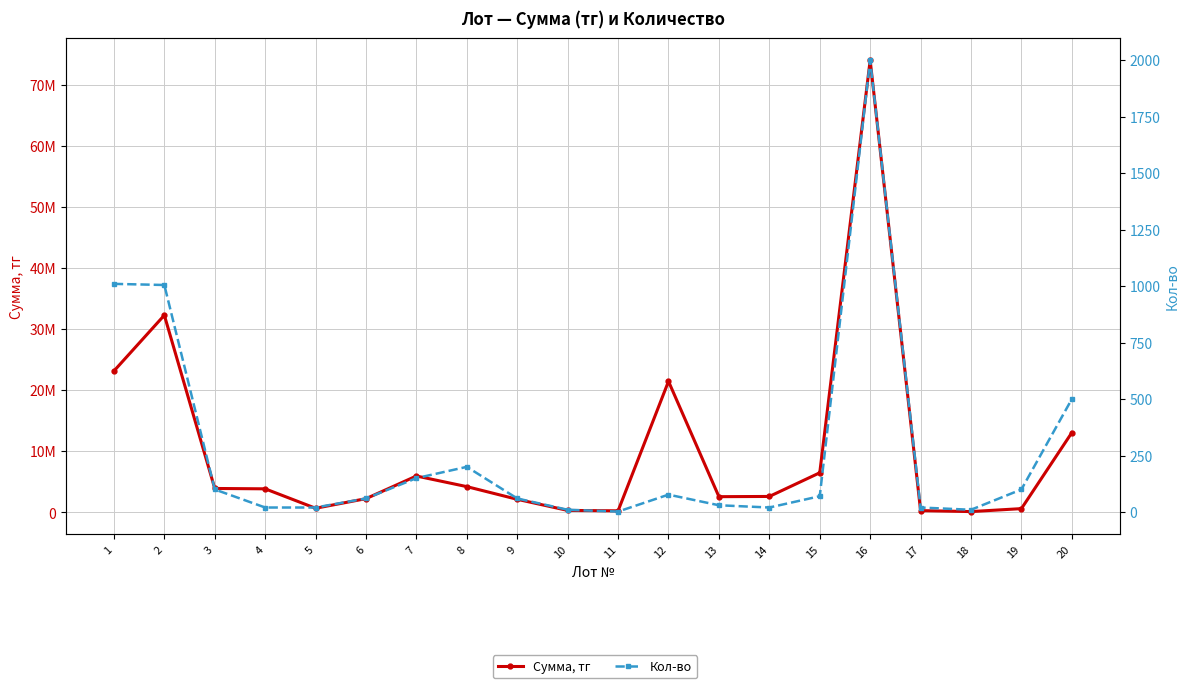

Which series has the largest total across all categories?

Сумма, тг